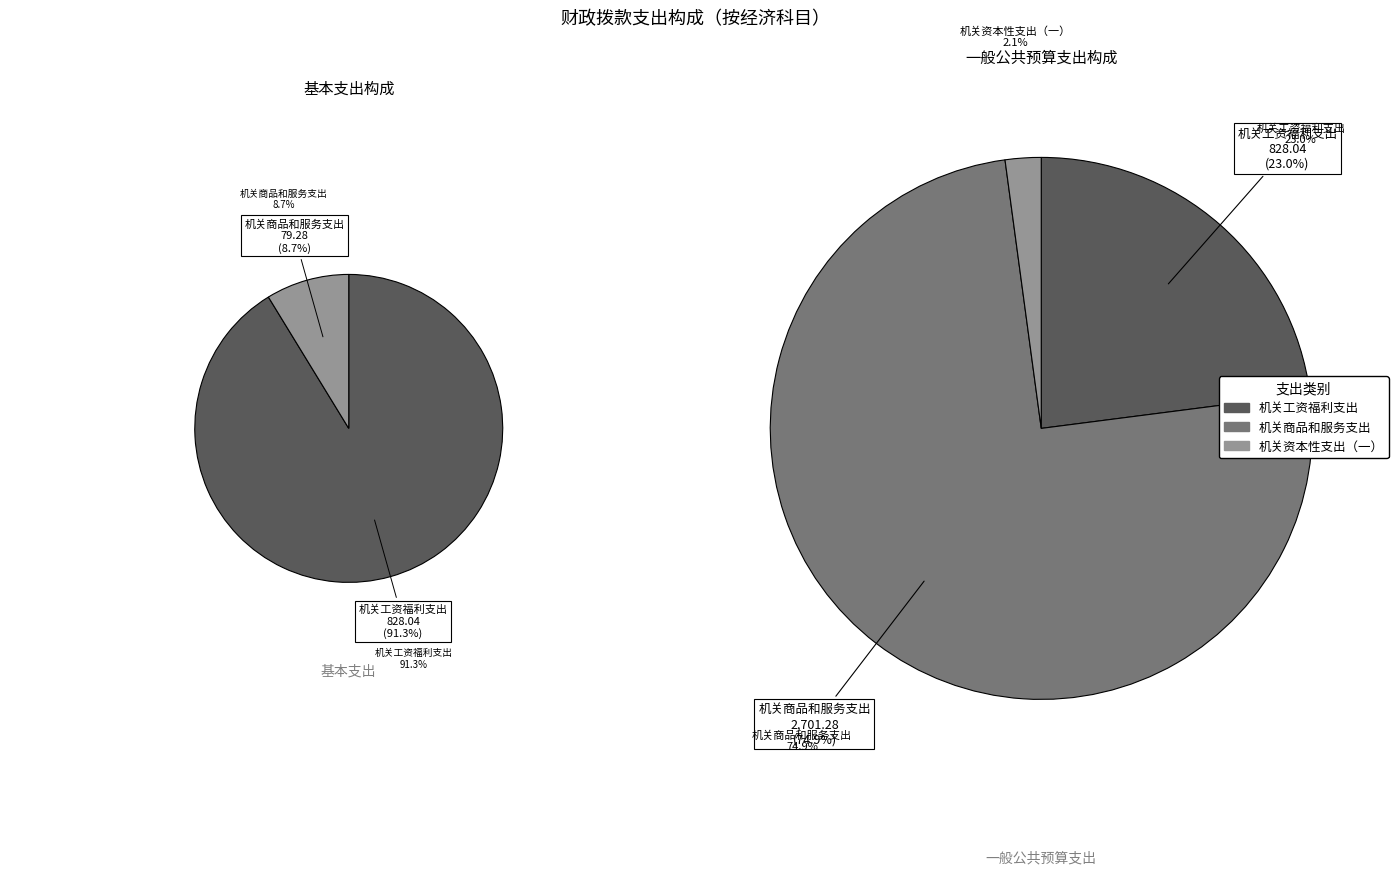

To the nearest percent, what is the difference between the 机关商品和服务支出 and 机关工资福利支出 slice percentages?

52%